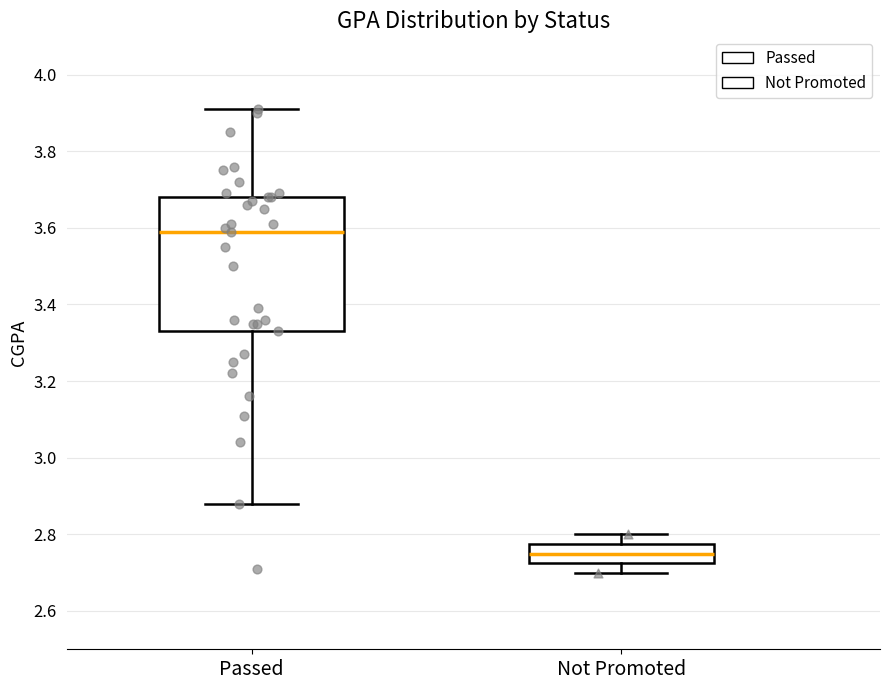

Reading left to right, transcribe this box plot: for each box, give where its median line is, the range the box spans, and where its two whiskers end, as read against the y-axis. The values are not printed on the chart, so give them approximately, as read against the axis.

Passed: median 3.60, box 3.34 to 3.68, whiskers 2.88 to 3.92
Not Promoted: median 2.76, box 2.72 to 2.78, whiskers 2.70 to 2.80